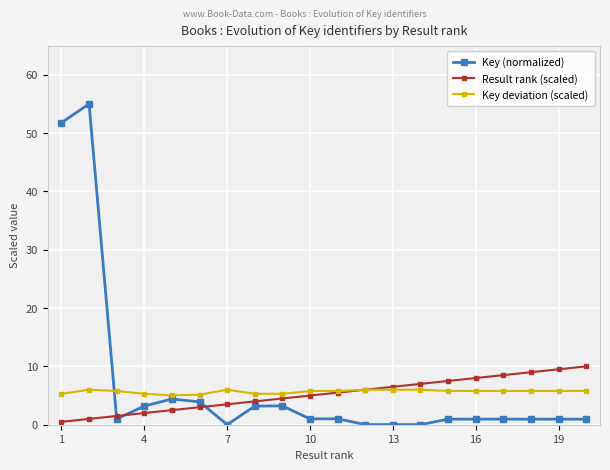

Which series has the largest range (max minus min)?

Key (normalized)